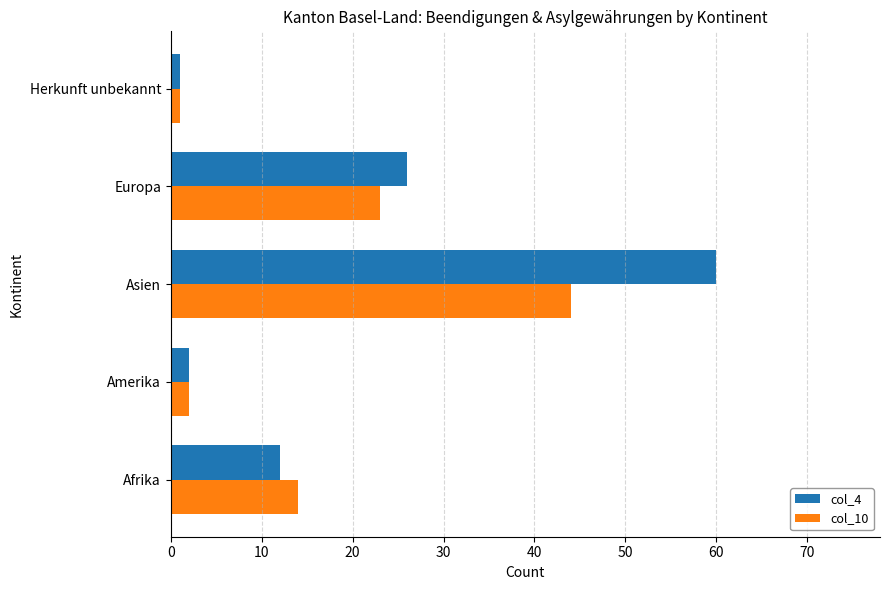

How many data points in col_10 are less than 14?

2